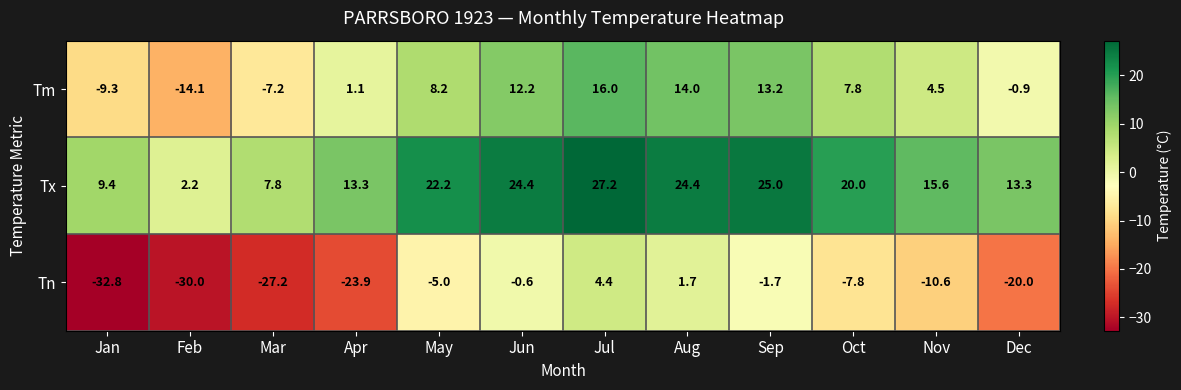

At which category is the sum across all series the highest?

Jul